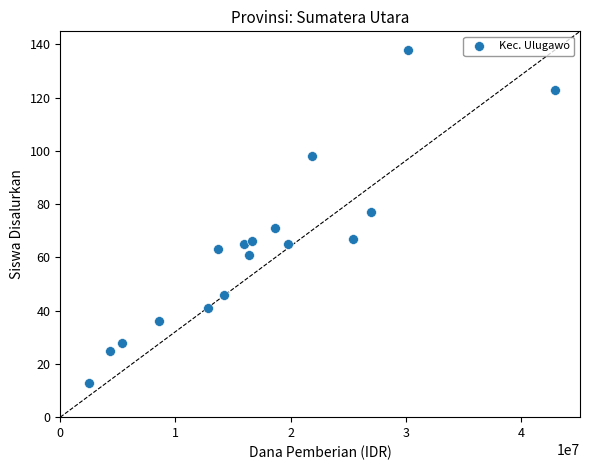

What Y value in the scatter plot is closest to 75?

77